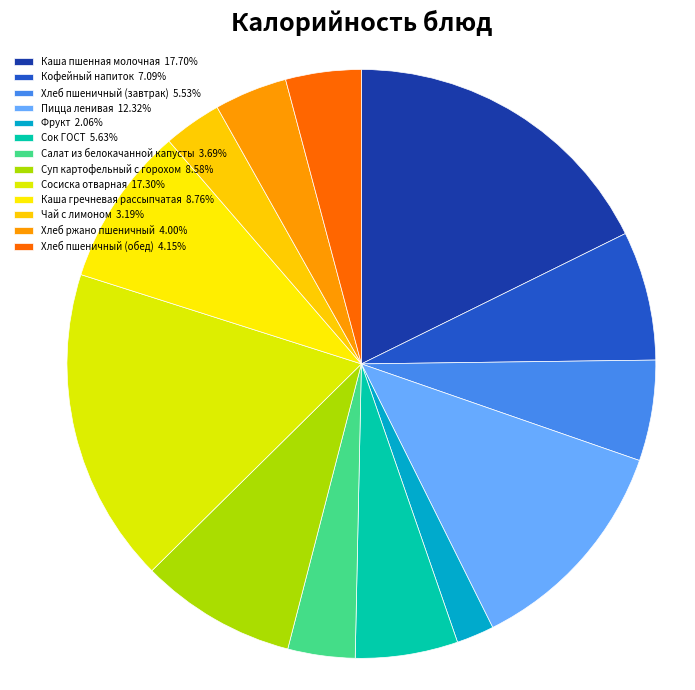

To the nearest percent, what is the average slice percentage?

8%